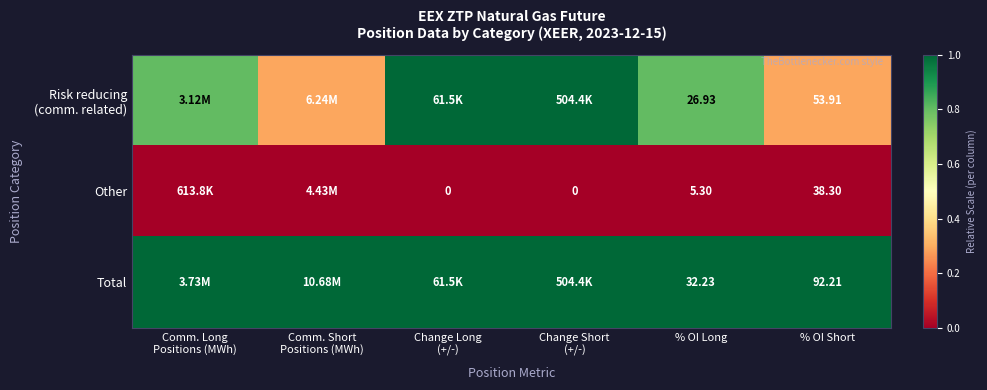

Which series changed the most between % OI Long and % OI Short?

Total